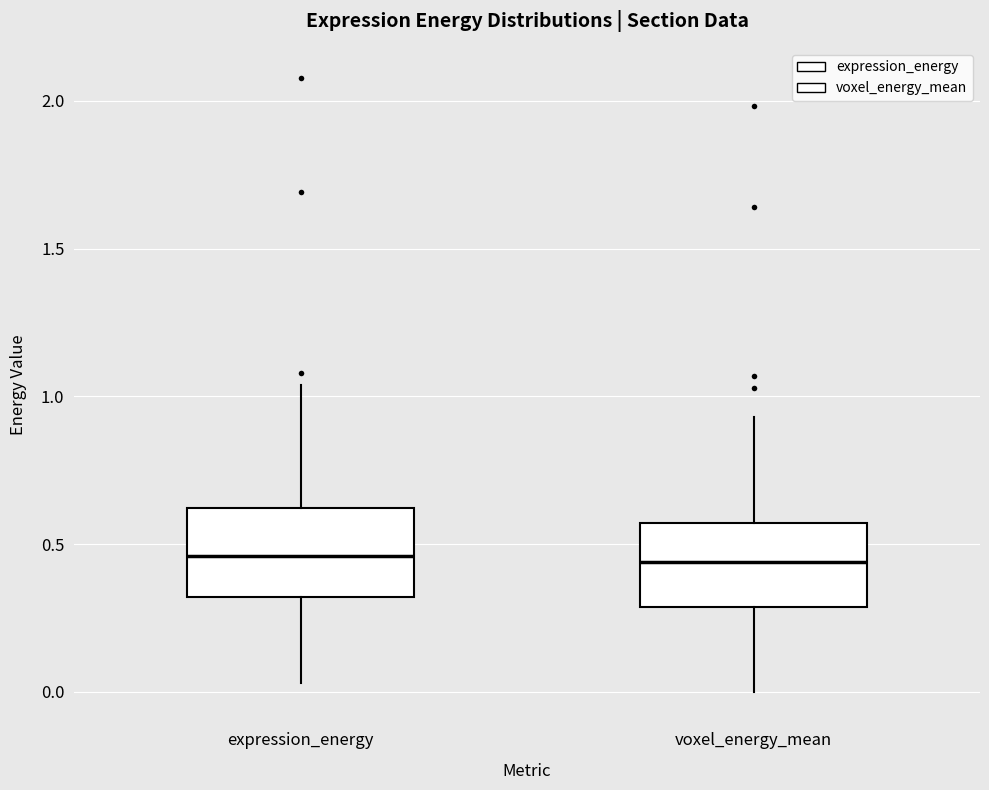

Where is the upper edge of the box for voxel_energy_mean on the y-axis? The values are not printed on the chart, so give them approximately, as read against the axis.

0.55